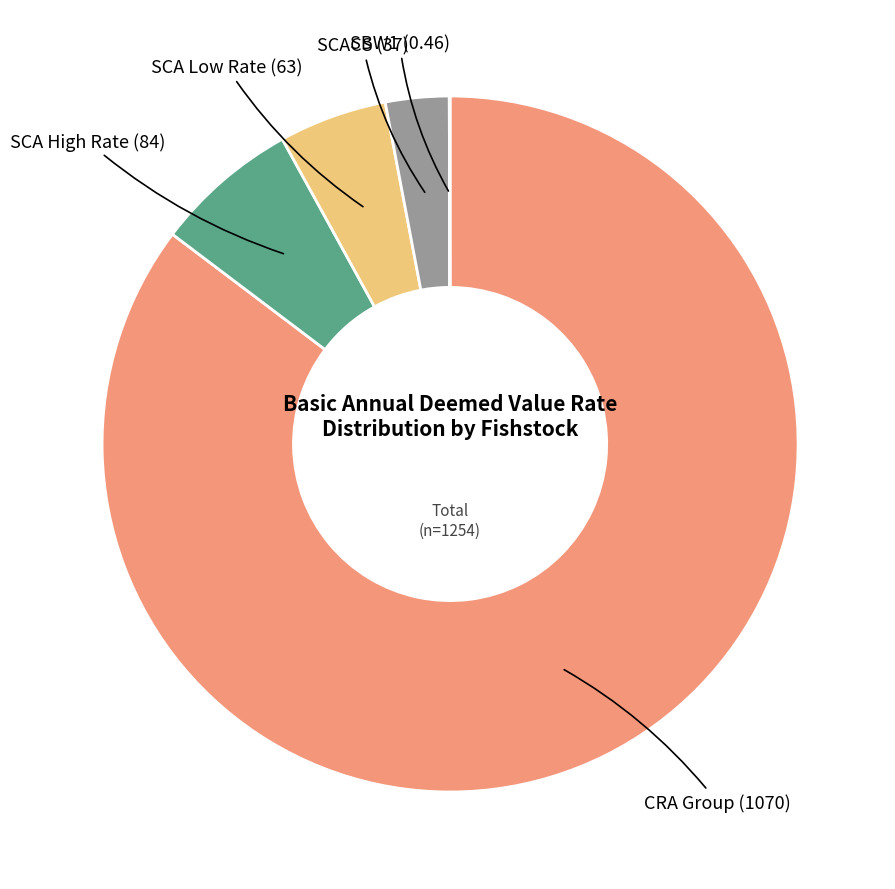

Is there a majority slice in this chart?

Yes